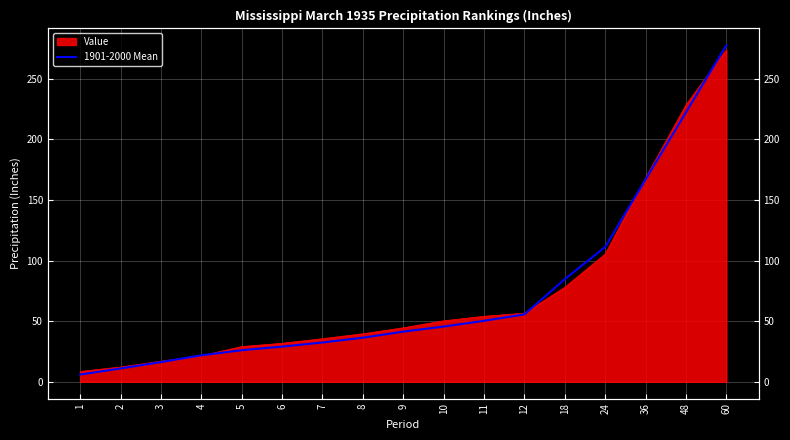

Reading left to right, what are all the values shown in this chart?

1=6.0	2=11.0	3=16.3	4=21.8	5=26.0	6=29.0	7=32.4	8=36.4	9=41.4	10=45.5	11=50.3	12=55.6	18=84.7	24=111.3	36=167.0	48=222.4	60=277.7